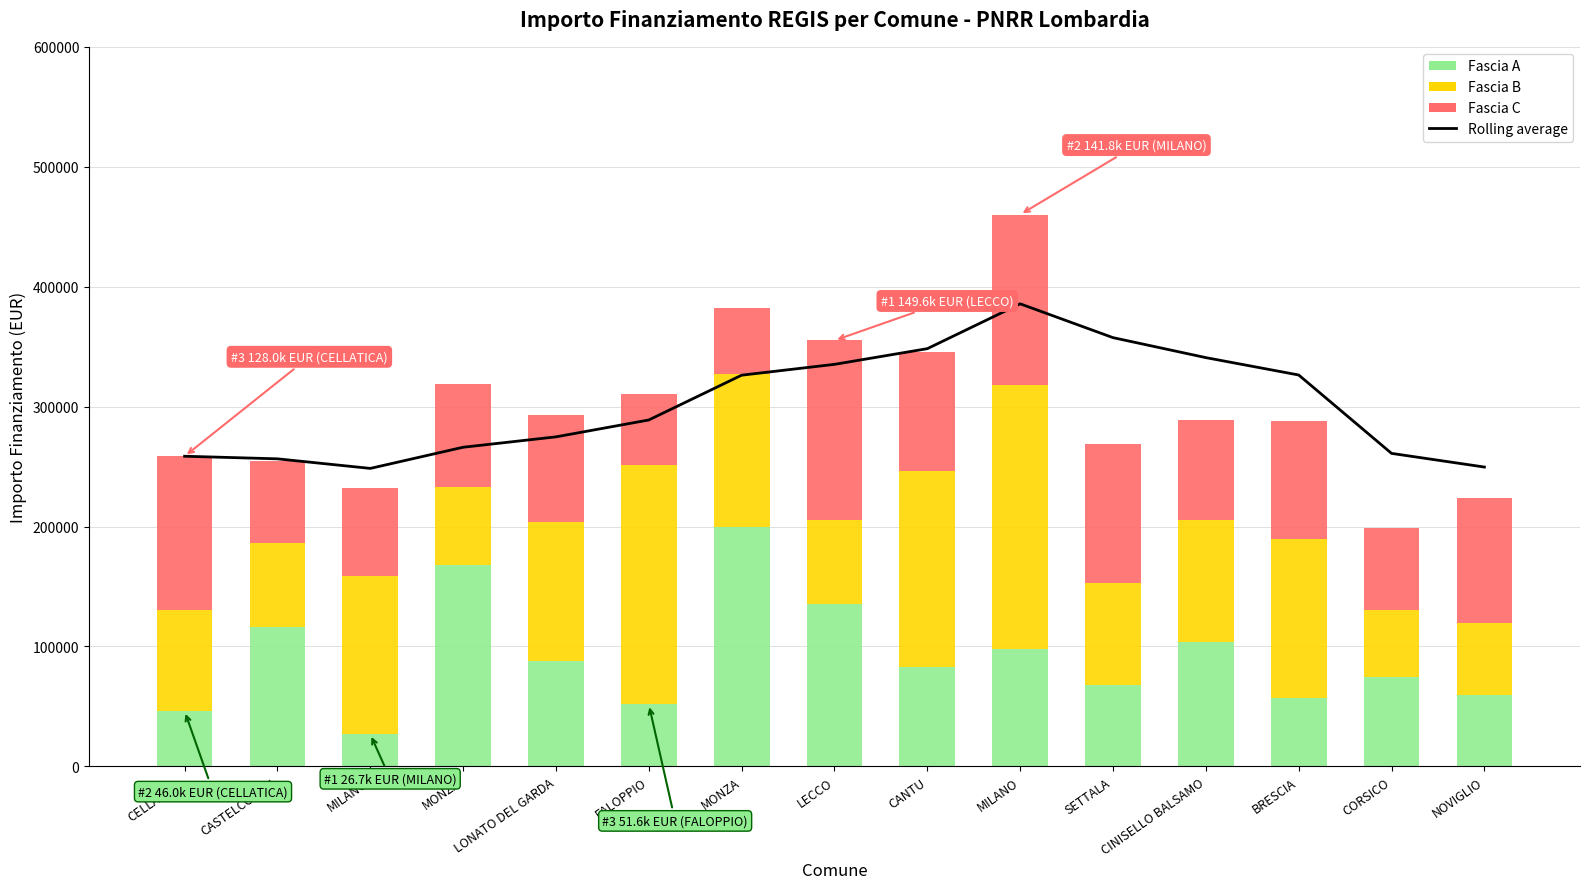

What is the total value across all series at MONZA?

585177.1